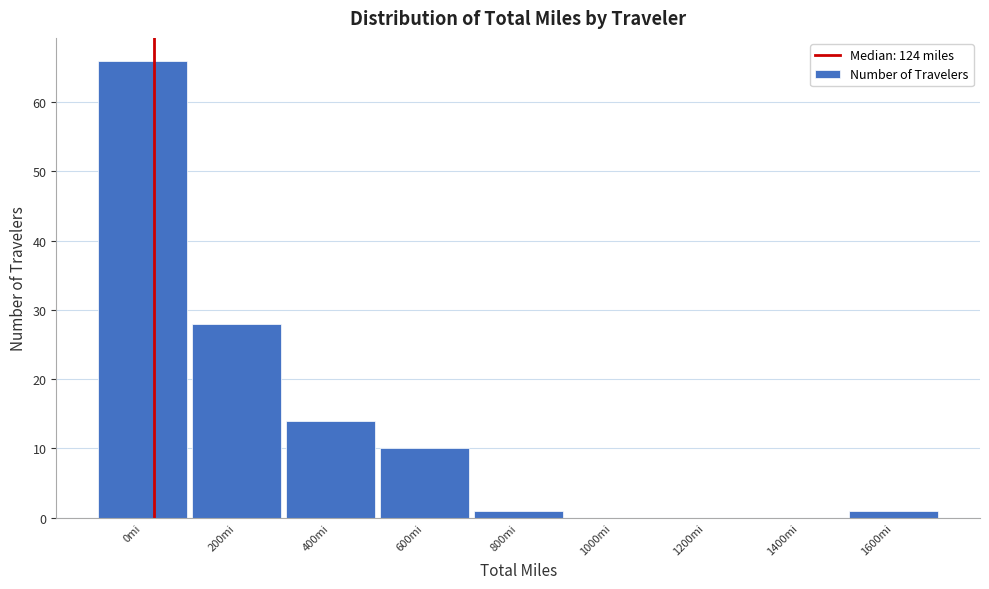

Reading left to right, extract all data points from this chart.

0mi=66	200mi=28	400mi=14	600mi=10	800mi=1	1000mi=0	1200mi=0	1400mi=0	1600mi=1